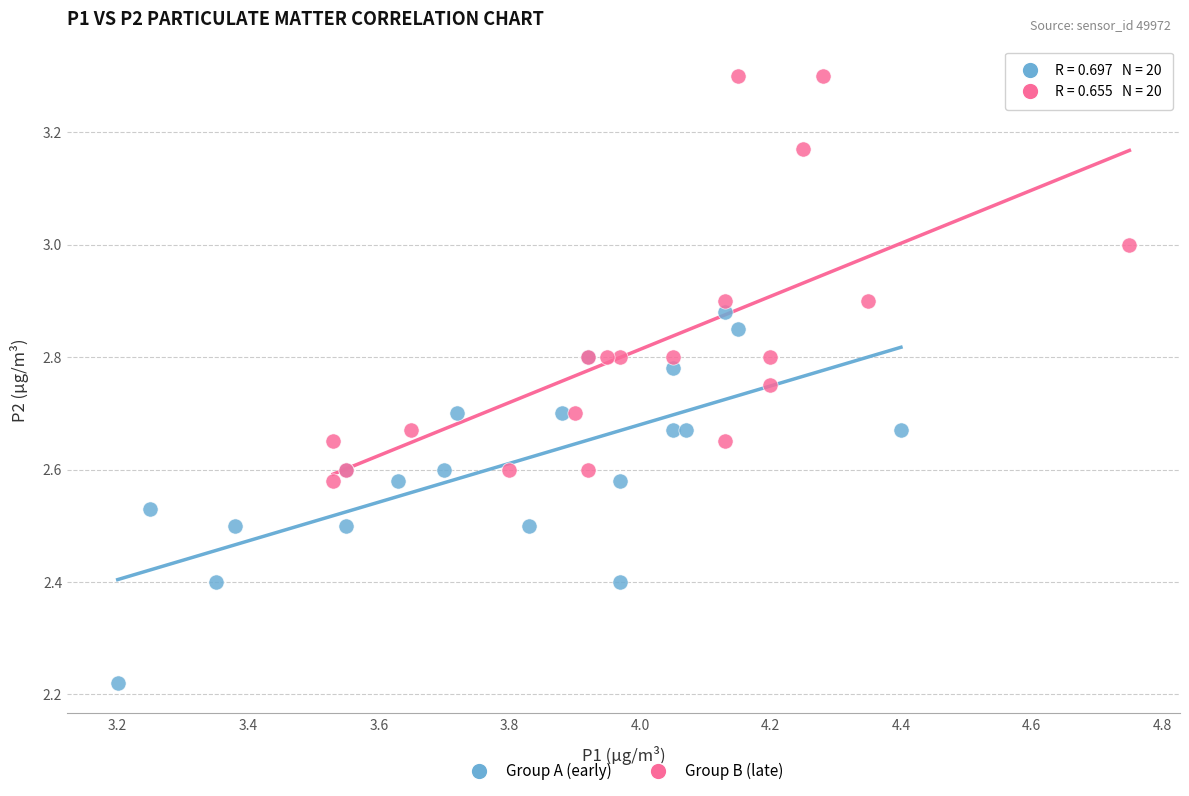

Which series reaches the minimum Y coordinate?

Group A (early)